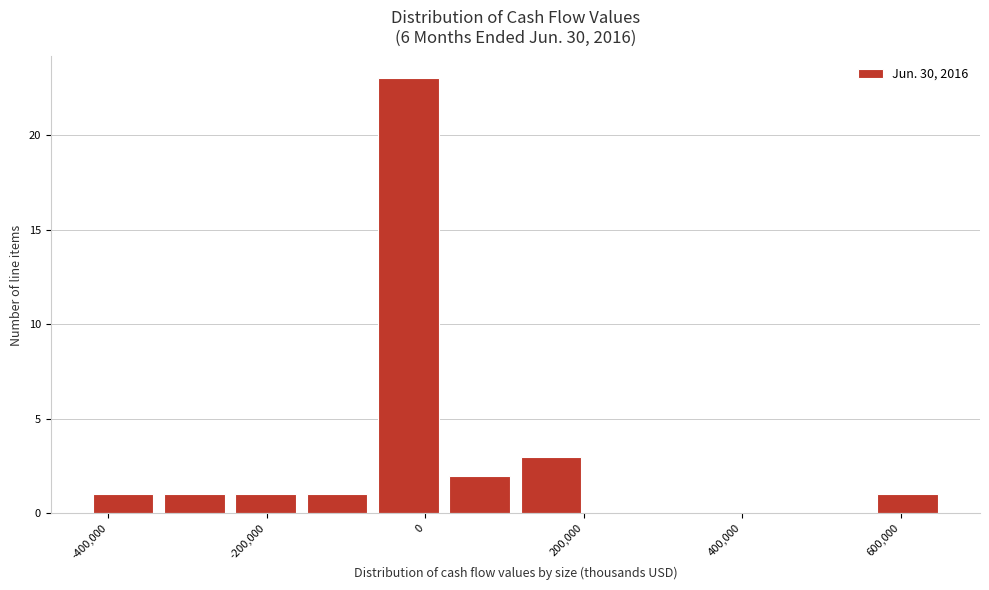

Reading left to right, list every bar in this chart as the range it spans on the x-axis followed by its height. Neither the bar edges nor the heights are printed on the chart, so give them approximately, as read against the axes.

-420000 to -340000: 1
-340000 to -240000: 1
-240000 to -160000: 1
-160000 to -60000: 1
-60000 to 20000: 23
20000 to 120000: 2
120000 to 200000: 3
200000 to 300000: 0
300000 to 380000: 0
380000 to 480000: 0
480000 to 560000: 0
560000 to 660000: 1